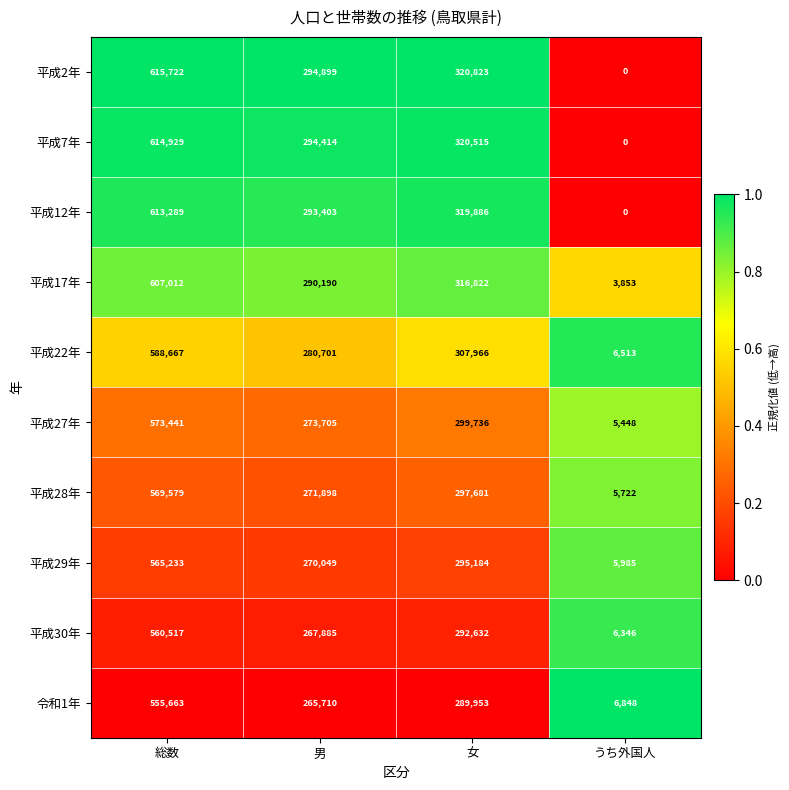

At which label does 平成30年 first exceed 292632?

総数